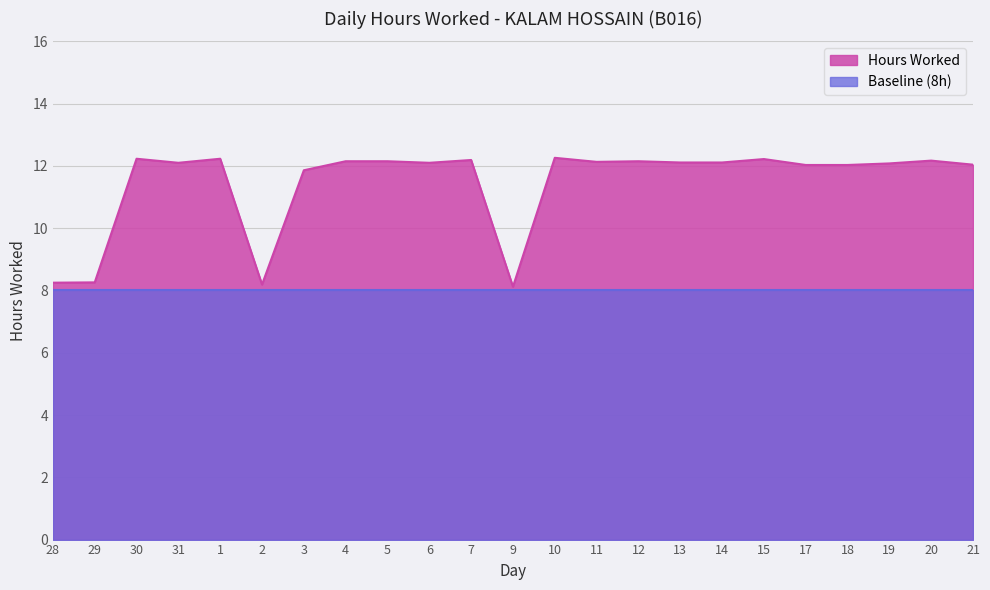

Where does the data first go above 12?

30